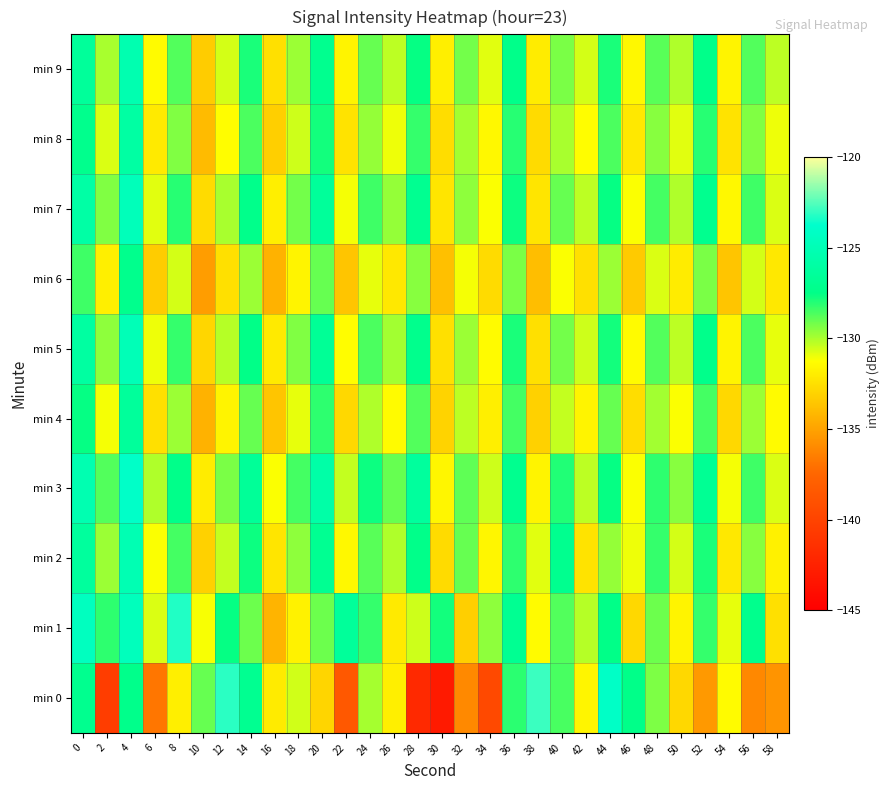

Reading left to right, what are all the values shown in this chart?

min 0: 0=-127.1	2=-140.4	4=-127.3	6=-136.8	8=-131.9	10=-129.0	12=-123.2	14=-127.0	16=-132.0	18=-130.6	20=-132.9	22=-138.5	24=-129.9	26=-131.9	28=-142.0	30=-143.0	32=-136.0	34=-139.6	36=-128.1	38=-122.9	40=-128.6	42=-131.6	44=-124.1	46=-127.5	48=-129.4	50=-132.8	52=-135.4	54=-131.4	56=-136.1	58=-135.6
min 1: 0=-124.5	2=-128.2	4=-124.6	6=-130.7	8=-123.3	10=-131.2	12=-127.6	14=-129.1	16=-134.3	18=-131.7	20=-129.1	22=-126.5	24=-128.3	26=-132.1	28=-130.5	30=-127.8	32=-133.2	34=-129.6	36=-126.9	38=-131.4	40=-128.7	42=-130.2	44=-127.5	46=-132.8	48=-129.1	50=-131.7	52=-128.3	54=-130.9	56=-127.2	58=-132.5
min 2: 0=-126.3	2=-129.8	4=-125.1	6=-131.2	8=-128.5	10=-133.1	12=-130.4	14=-127.7	16=-132.3	18=-129.6	20=-126.9	22=-131.5	24=-128.8	26=-130.1	28=-127.4	30=-132.7	32=-129.0	34=-131.6	36=-128.2	38=-130.8	40=-127.1	42=-132.4	44=-129.7	46=-131.0	48=-128.3	50=-130.6	52=-127.9	54=-132.2	56=-129.5	58=-131.8
min 3: 0=-125.2	2=-128.7	4=-124.0	6=-130.1	8=-127.4	10=-132.0	12=-129.3	14=-126.6	16=-131.2	18=-128.5	20=-125.8	22=-130.4	24=-127.7	26=-129.0	28=-126.3	30=-131.6	32=-128.9	34=-130.5	36=-127.1	38=-131.7	40=-128.0	42=-130.3	44=-127.6	46=-131.2	48=-128.2	50=-129.5	52=-126.8	54=-131.1	56=-128.4	58=-130.7
min 4: 0=-127.6	2=-131.1	4=-126.4	6=-132.5	8=-129.8	10=-134.4	12=-131.7	14=-129.0	16=-133.6	18=-130.9	20=-128.2	22=-132.8	24=-130.1	26=-131.4	28=-128.7	30=-133.0	32=-130.3	34=-131.9	36=-128.5	38=-133.1	40=-130.4	42=-131.7	44=-129.0	46=-132.6	48=-129.9	50=-131.2	52=-128.5	54=-132.8	56=-129.8	58=-131.4
min 5: 0=-126.1	2=-129.6	4=-124.9	6=-131.0	8=-128.3	10=-132.9	12=-130.2	14=-127.5	16=-132.1	18=-129.4	20=-126.7	22=-131.3	24=-128.6	26=-129.9	28=-127.2	30=-132.5	32=-129.8	34=-131.4	36=-127.9	38=-132.5	40=-129.2	42=-130.5	44=-127.8	46=-131.4	48=-128.7	50=-130.3	52=-127.3	54=-131.7	56=-128.6	58=-130.9
min 6: 0=-128.4	2=-131.9	4=-127.2	6=-133.3	8=-130.6	10=-135.2	12=-132.5	14=-129.8	16=-134.4	18=-131.7	20=-129.0	22=-133.6	24=-130.9	26=-132.2	28=-129.5	30=-133.8	32=-131.1	34=-132.7	36=-129.3	38=-133.9	40=-131.2	42=-132.5	44=-129.8	46=-133.4	48=-130.7	50=-132.0	52=-129.3	54=-133.6	56=-130.6	58=-132.2
min 7: 0=-125.9	2=-129.4	4=-124.7	6=-130.8	8=-128.1	10=-132.7	12=-130.0	14=-127.3	16=-131.9	18=-129.2	20=-126.5	22=-131.1	24=-128.4	26=-129.7	28=-127.0	30=-132.3	32=-129.6	34=-131.2	36=-127.7	38=-132.3	40=-129.0	42=-130.3	44=-127.6	46=-131.2	48=-128.5	50=-130.1	52=-127.1	54=-131.5	56=-128.4	58=-130.7
min 8: 0=-127.2	2=-130.7	4=-126.0	6=-132.1	8=-129.4	10=-134.0	12=-131.3	14=-128.6	16=-133.2	18=-130.5	20=-127.8	22=-132.4	24=-129.7	26=-131.0	28=-128.3	30=-132.6	32=-129.9	34=-131.5	36=-128.1	38=-132.7	40=-130.0	42=-131.3	44=-128.6	46=-132.2	48=-129.5	50=-130.8	52=-128.1	54=-132.4	56=-129.4	58=-131.0
min 9: 0=-126.5	2=-130.0	4=-125.3	6=-131.4	8=-128.7	10=-133.3	12=-130.6	14=-127.9	16=-132.5	18=-129.8	20=-127.1	22=-131.7	24=-129.0	26=-130.3	28=-127.6	30=-131.9	32=-129.2	34=-130.8	36=-127.4	38=-132.0	40=-129.3	42=-130.6	44=-127.9	46=-131.5	48=-128.8	50=-130.1	52=-127.4	54=-131.7	56=-128.7	58=-130.3